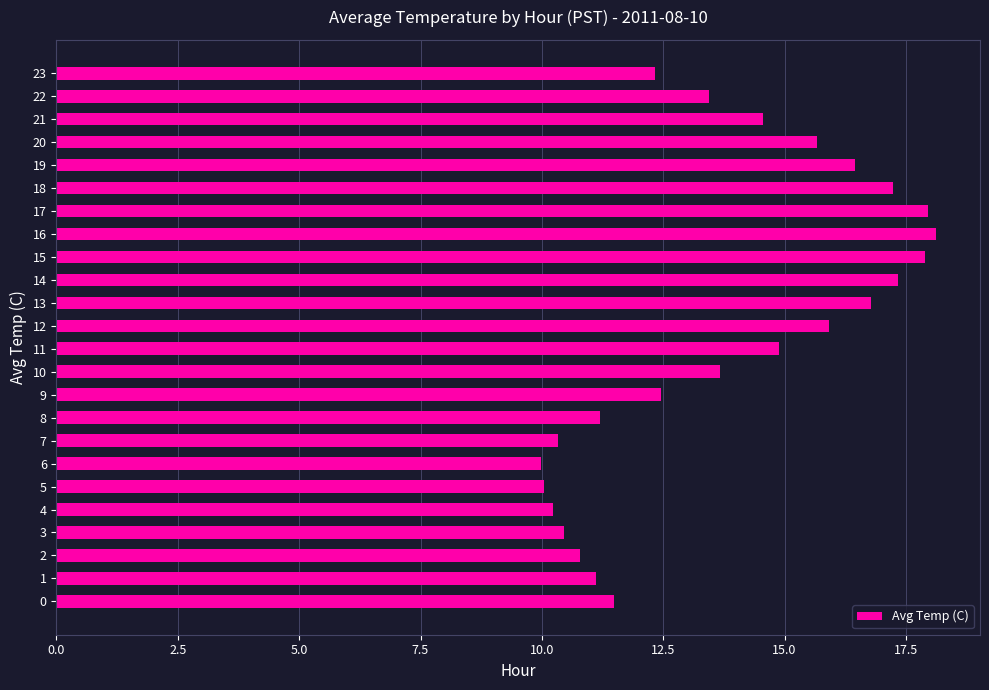

What is the difference between the maximum and minimum values?

8.1